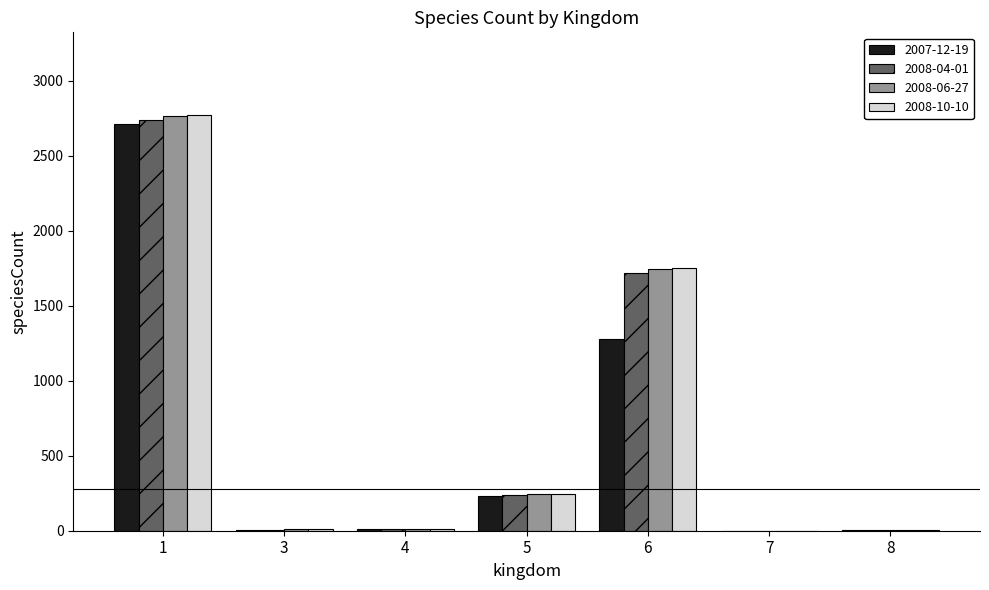

What is the maximum value shown in the chart?

2768